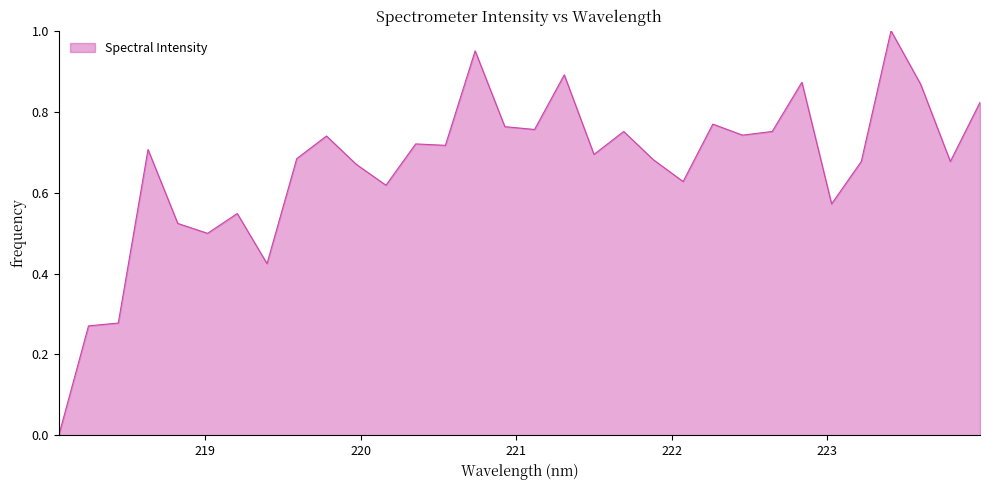

Reading left to right, extract all data points from this chart.

0.0	0.3	0.3	0.7	0.5	0.5	0.5	0.4	0.7	0.7	0.7	0.6	0.7	0.7	1.0	0.8	0.8	0.9	0.7	0.8	0.7	0.6	0.8	0.7	0.8	0.9	0.6	0.7	1.0	0.9	0.7	0.8